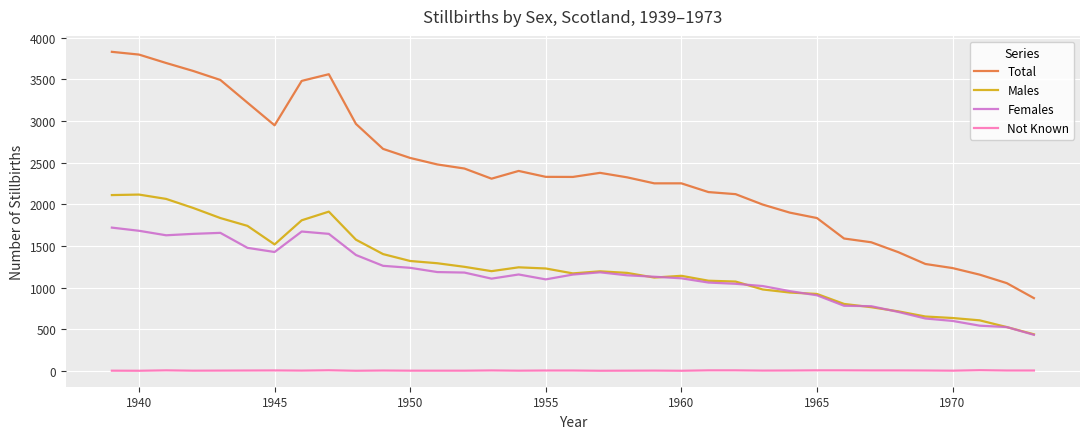

Which series has the largest total across all categories?

Total